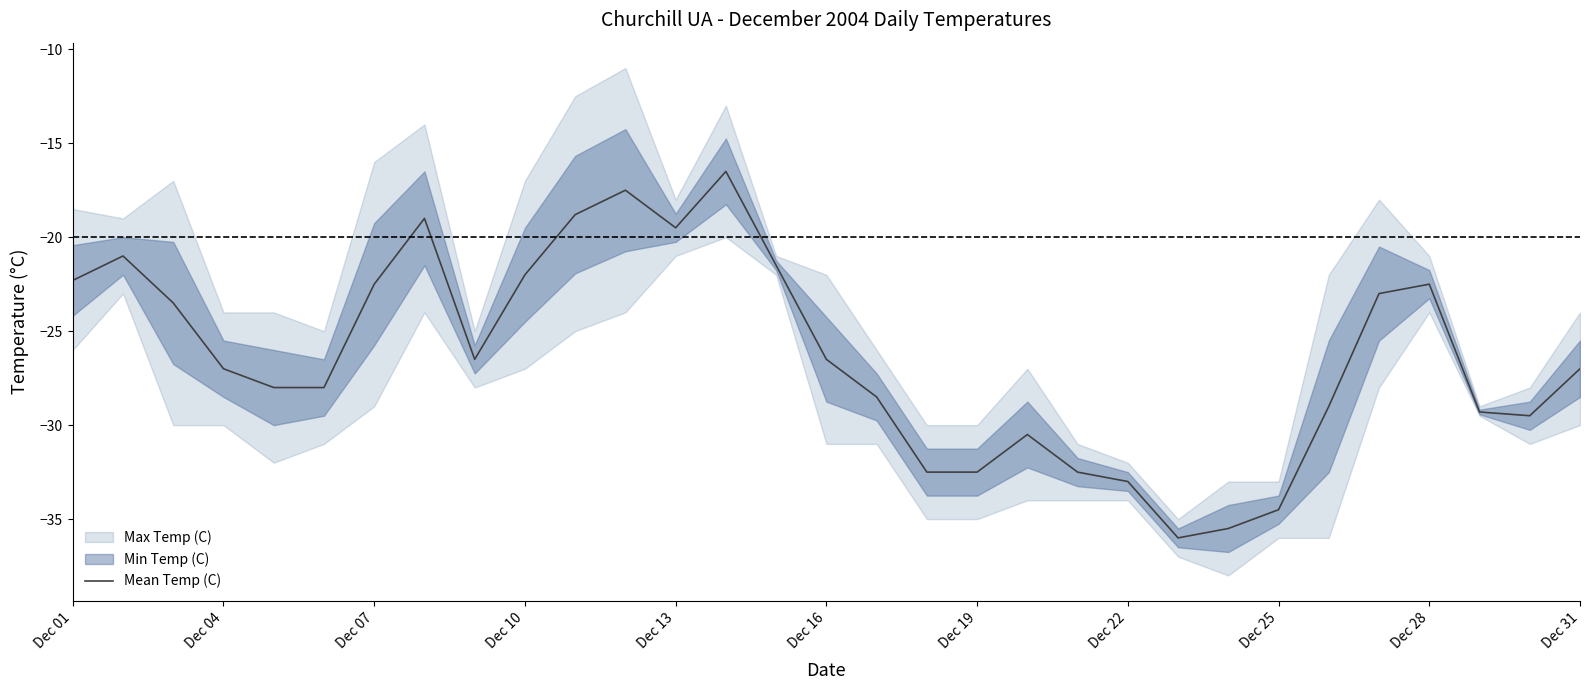

What is the minimum value for Mean Temp (C)?

-36.0